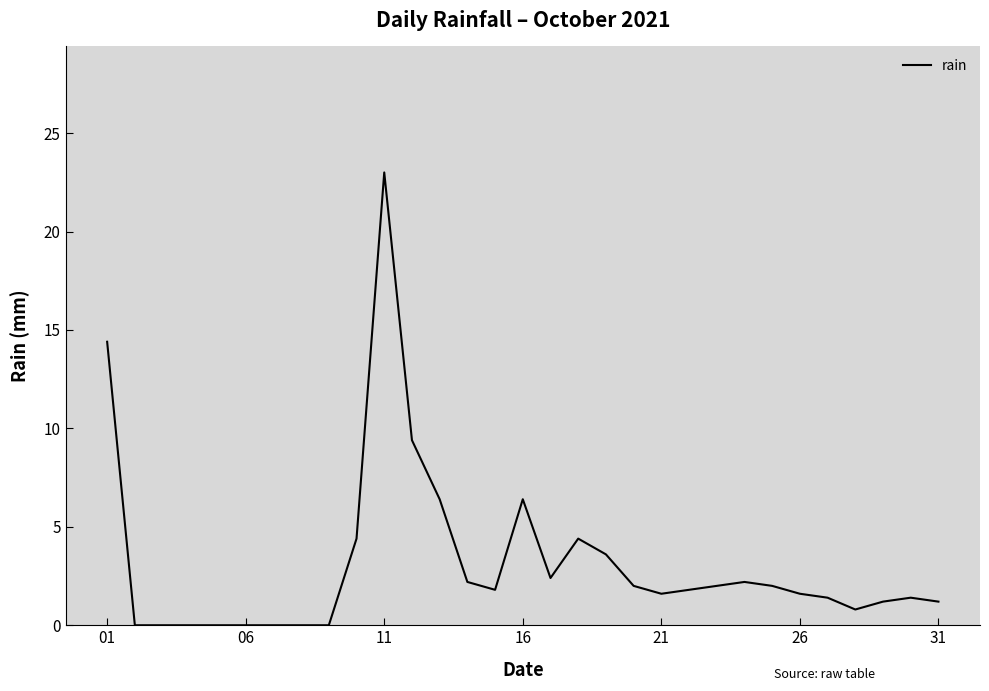

Reading left to right, transcribe all the data shown in this chart.

14.4	0.0	0.0	0.0	0.0	0.0	0.0	0.0	0.0	4.4	23.0	9.4	6.4	2.2	1.8	6.4	2.4	4.4	3.6	2.0	1.6	1.8	2.0	2.2	2.0	1.6	1.4	0.8	1.2	1.4	1.2